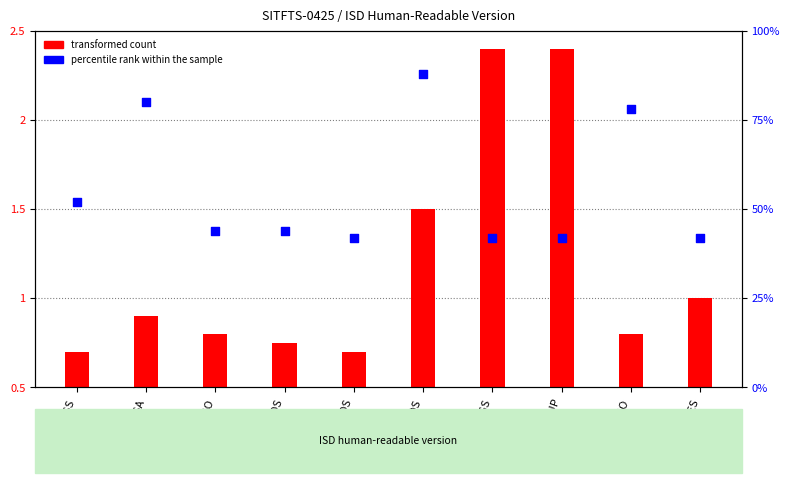

What is the ratio of the value at ADS to the value at LDSO?

0.5